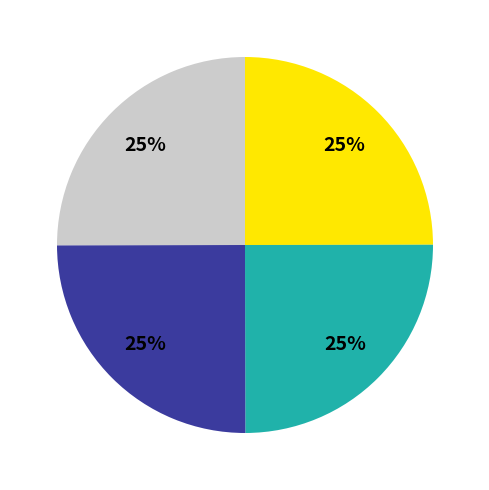

Does any single category account for the majority?

No